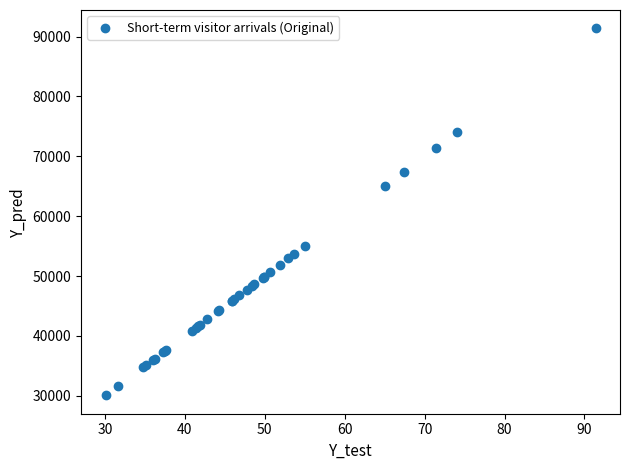

What Y value in the scatter plot is closest to 60725?

65100